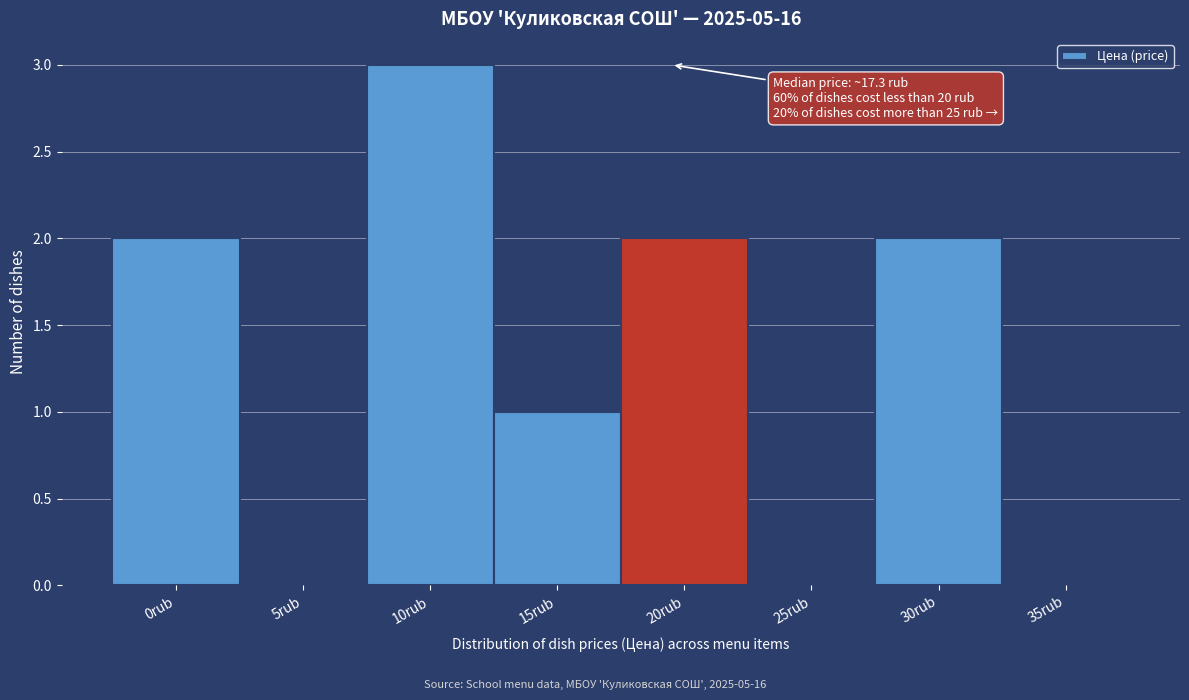

Reading left to right, transcribe all the data shown in this chart.

0rub=2	5rub=0	10rub=3	15rub=1	20rub=2	25rub=0	30rub=2	35rub=0